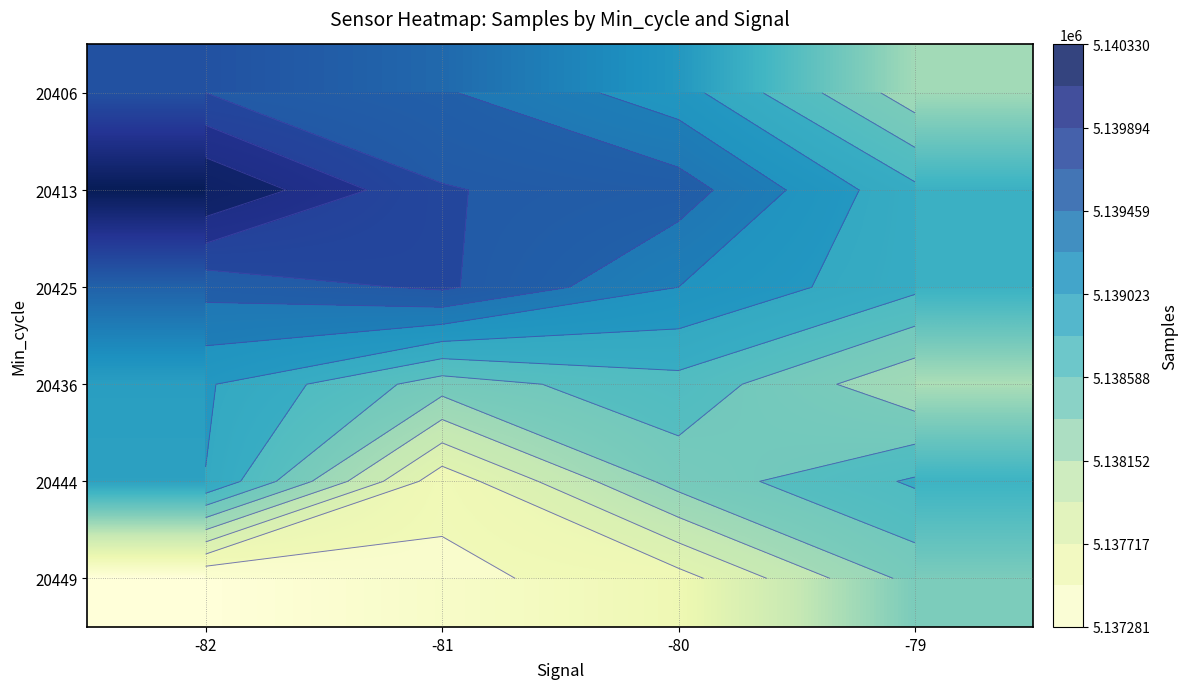

At -81, list the series in order from smallest to largest.

20449, 20444, 20436, 20406, 20413, 20425